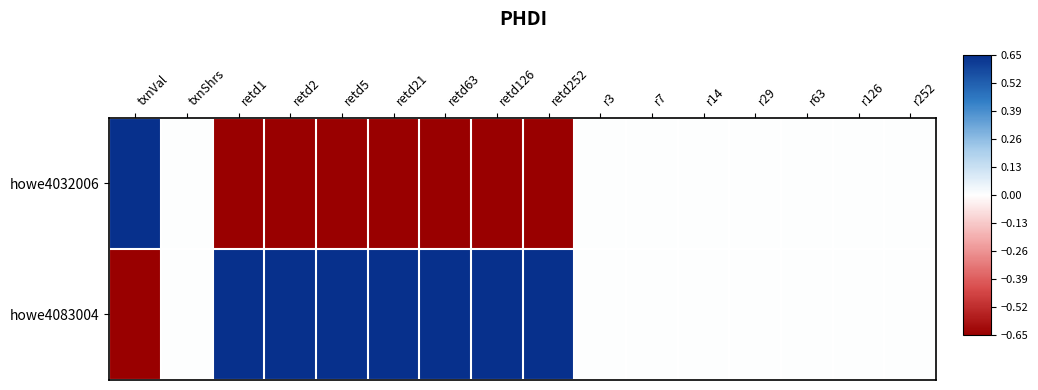

Reading left to right, extract all data points from this chart.

howe4032006: txnVal=1	txnShrs=0	retd1=-1	retd2=-1	retd5=-1	retd21=-1	retd63=-1	retd126=-1	retd252=-1	r3=0	r7=0	r14=0	r29=0	r63=0	r126=0	r252=0
howe4083004: txnVal=-1	txnShrs=0	retd1=1	retd2=1	retd5=1	retd21=1	retd63=1	retd126=1	retd252=1	r3=0	r7=0	r14=0	r29=0	r63=0	r126=0	r252=0